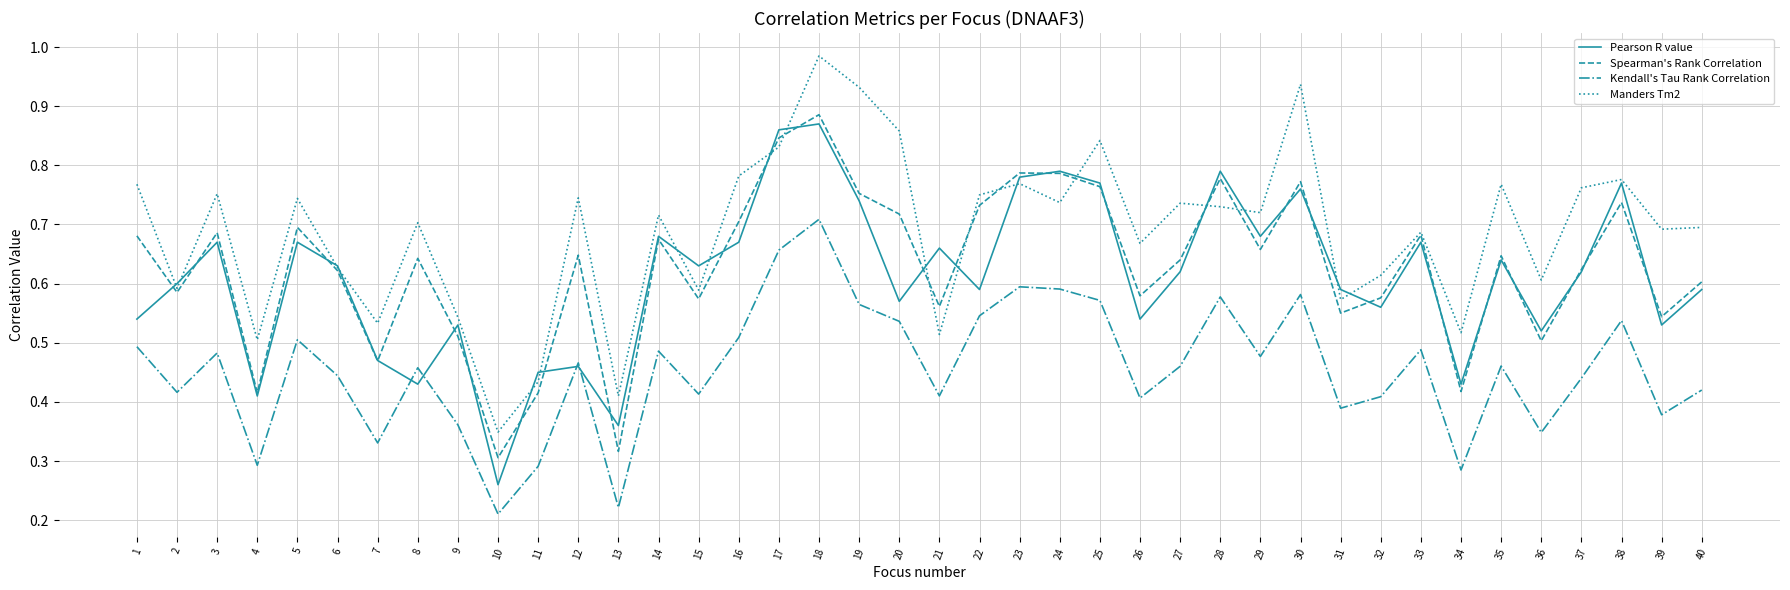

What is the total value across all series at 29?

2.5